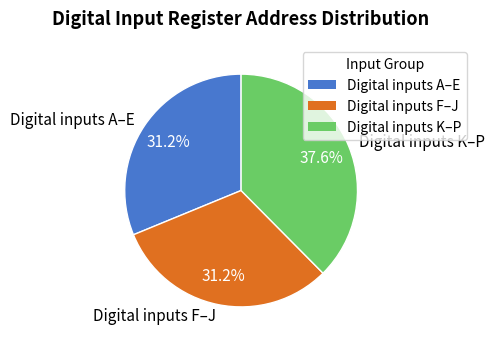

What is the largest slice in the pie chart?

Digital inputs K–P